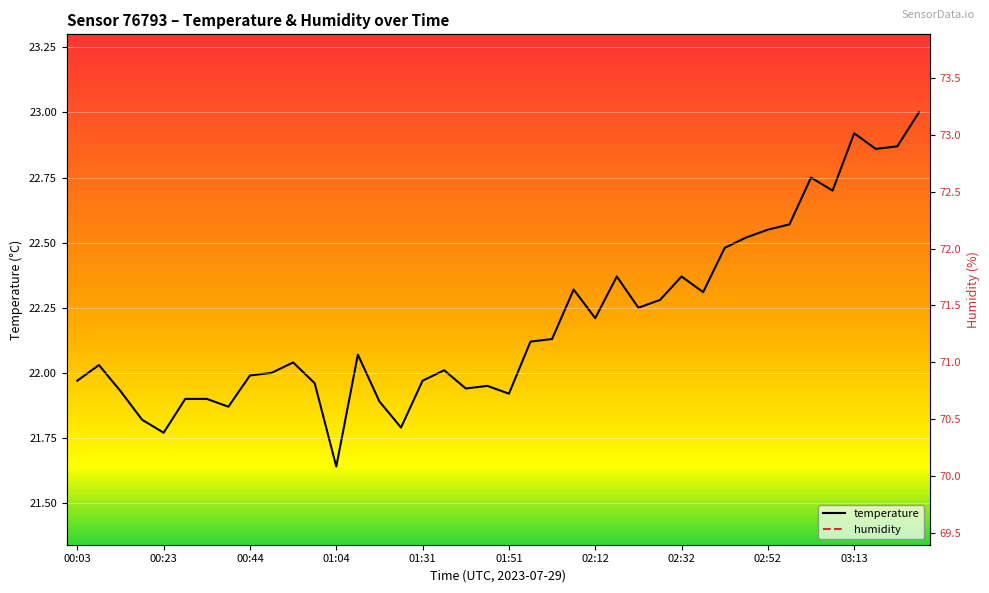

Does the chart display data point markers on the line(s)?

No